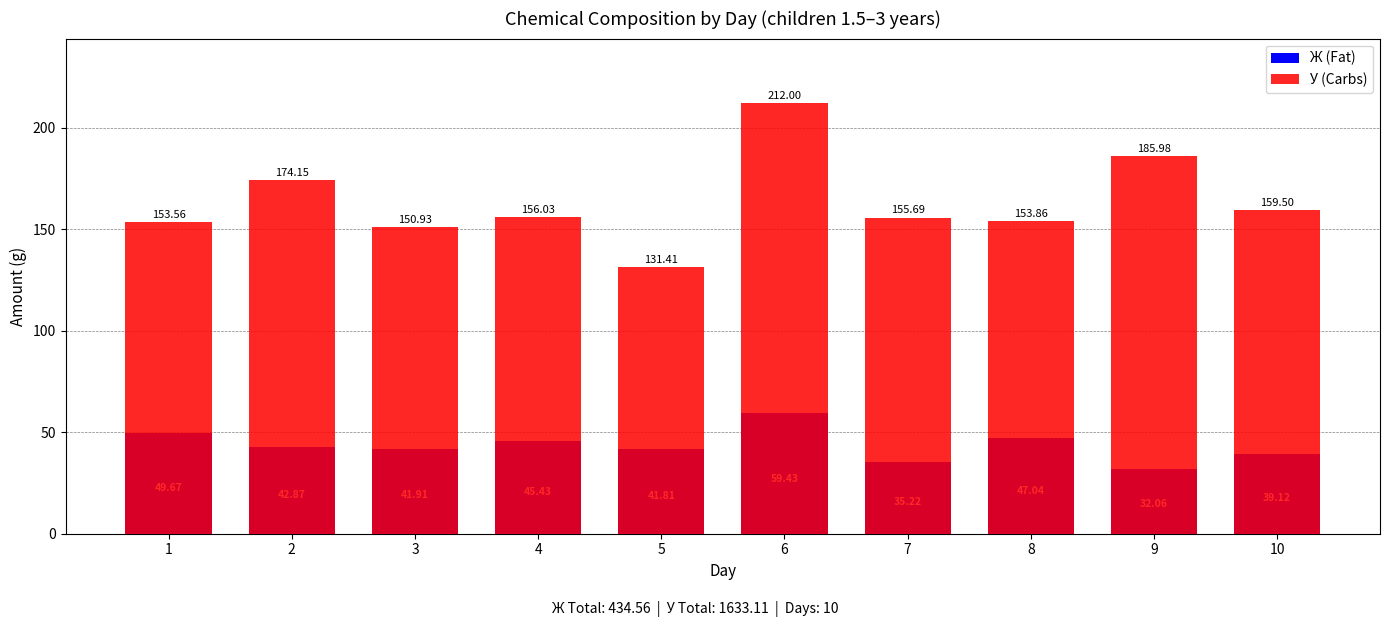

Rank the series at 1 from highest to lowest value.

У (Carbs), Ж (Fat)